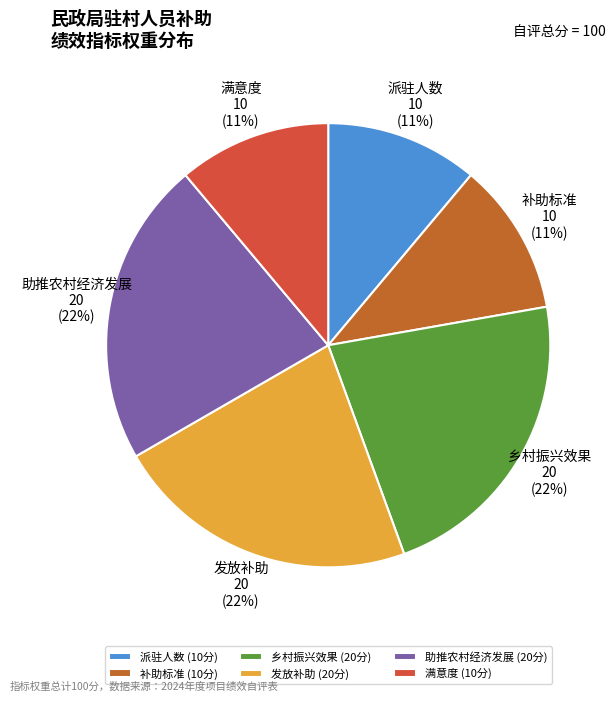

How many segments does this pie chart have?

6